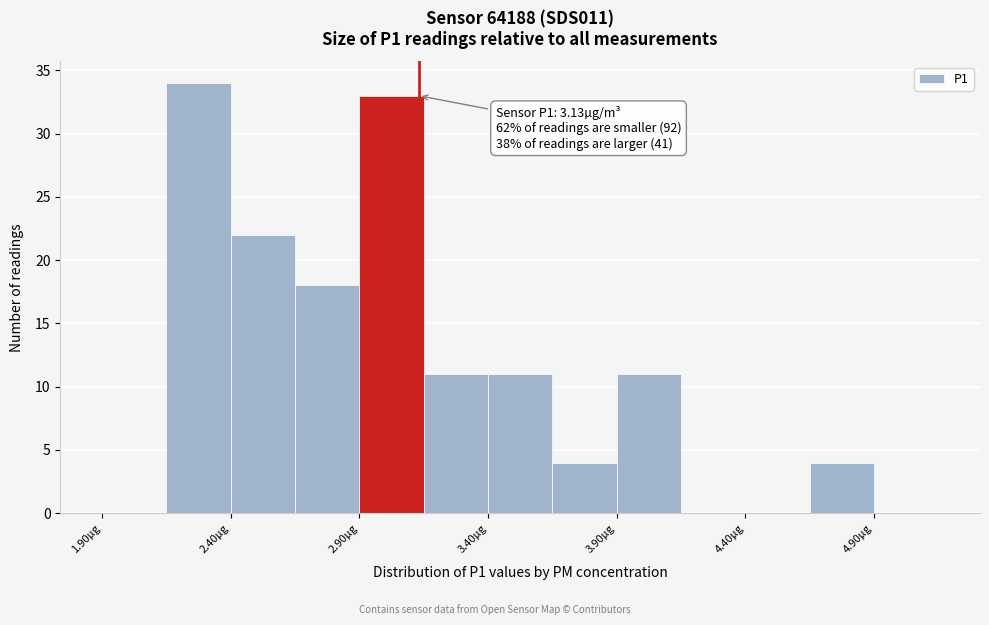

Which range on the x-axis has the tallest bar?

2.15 to 2.40